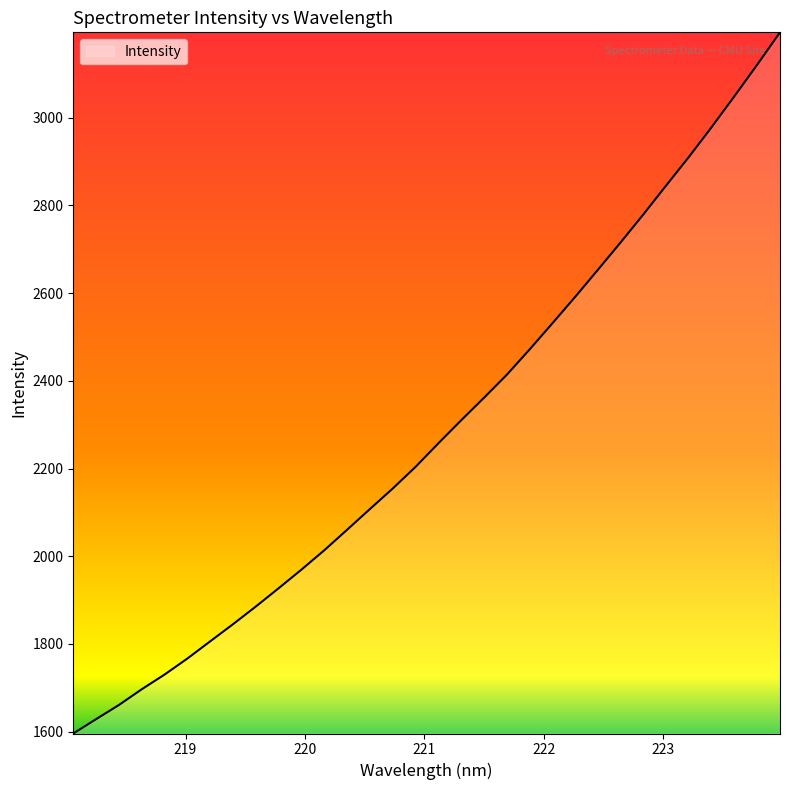

Reading left to right, transcribe all the data shown in this chart.

1595.9	1628.6	1660.9	1696.8	1730.3	1766.9	1806.1	1845.1	1885.4	1927.1	1969.6	2013.6	2060.4	2107.6	2154.4	2203.6	2257.3	2309.8	2361.1	2413.4	2471.1	2530.7	2591.0	2652.9	2715.4	2779.4	2845.2	2910.5	2978.6	3049.0	3120.8	3194.6